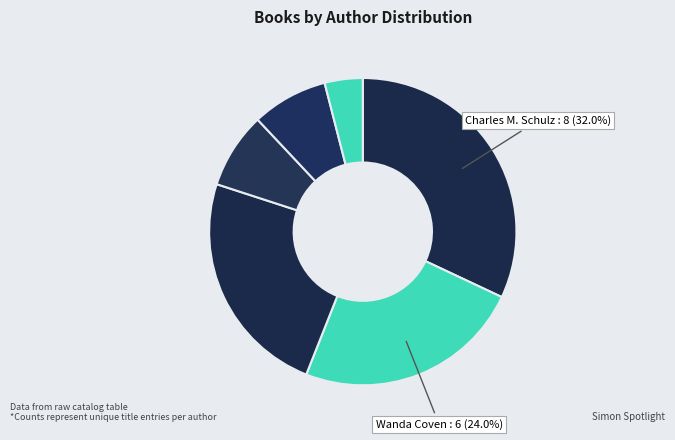

Count the number of slices in the pie.

6